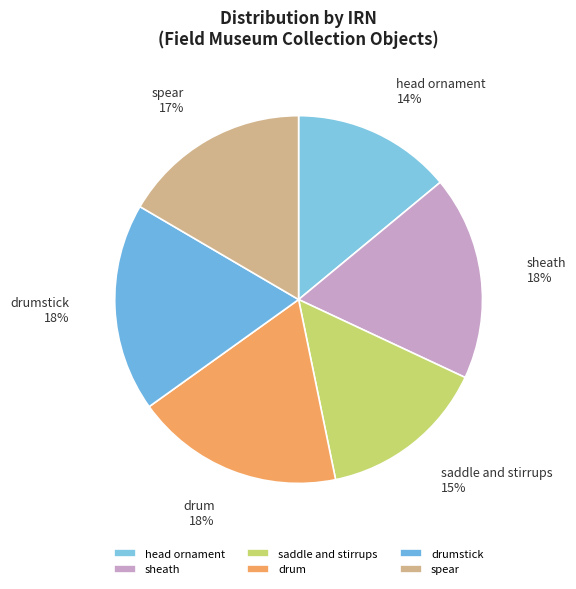

To the nearest percent, what percentage of the pie is saddle and stirrups?

15%